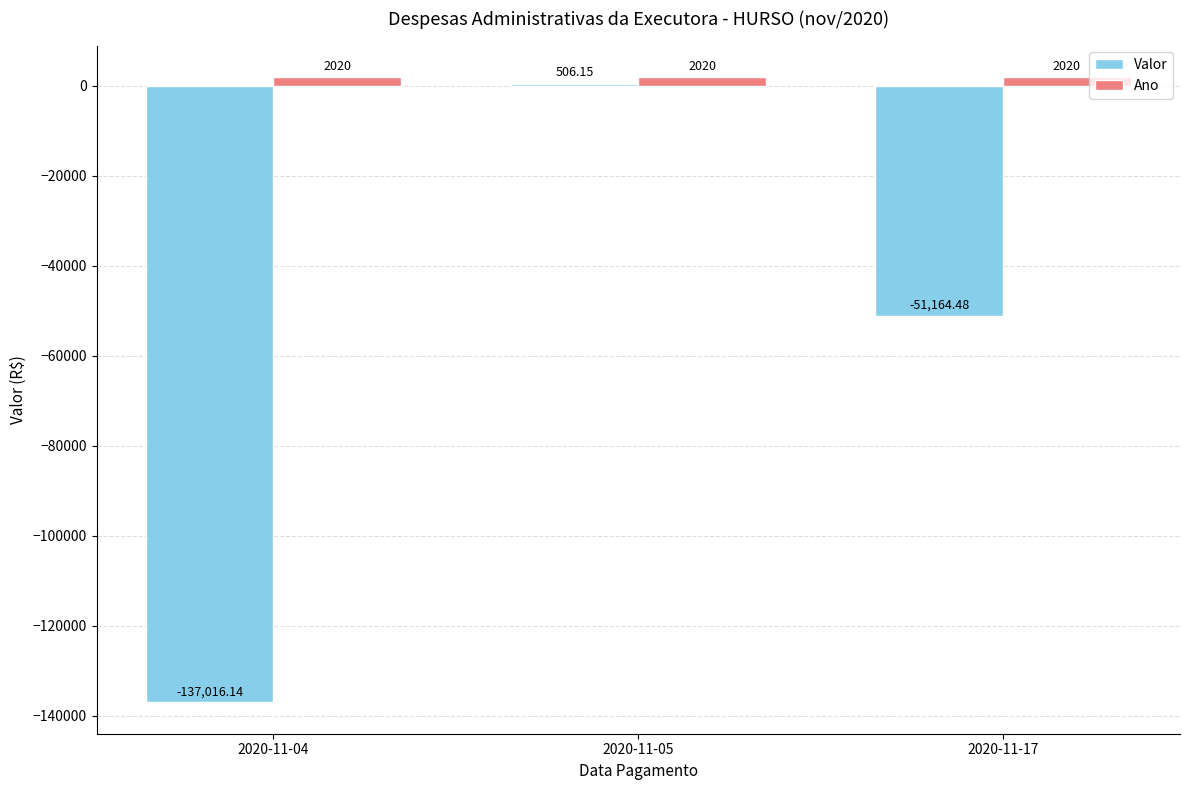

Rank the series by their maximum value, from lowest to highest.

Valor, Ano